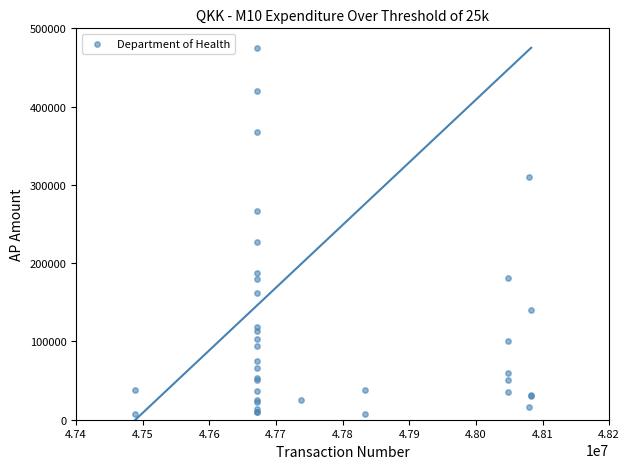

What Y value in the scatter plot is closest to 241414?

227415.8